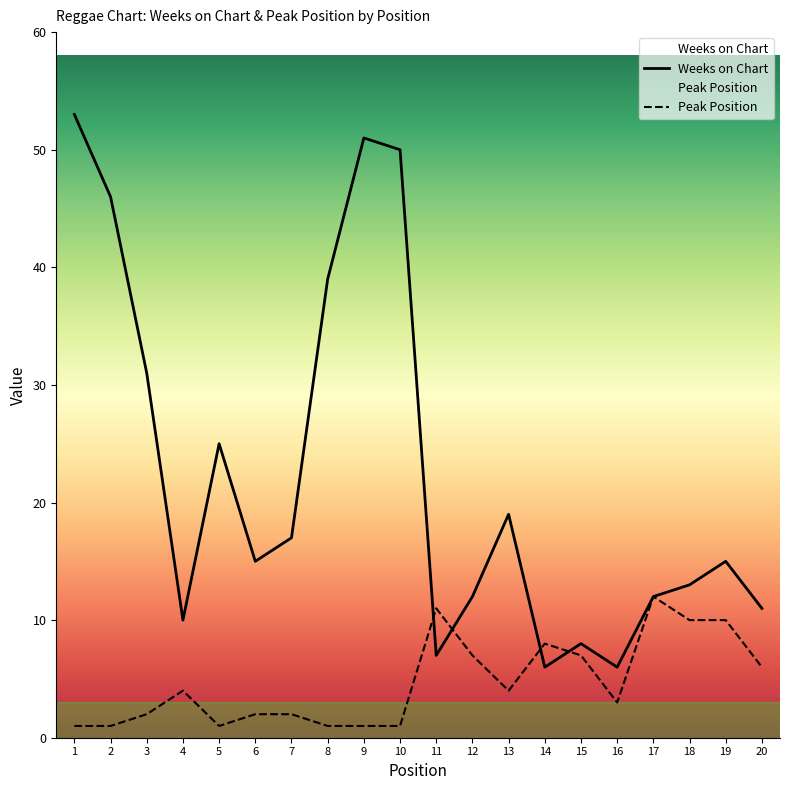

In Weeks on Chart, how many points are higher than both neighbors (excluding endpoints)?

5